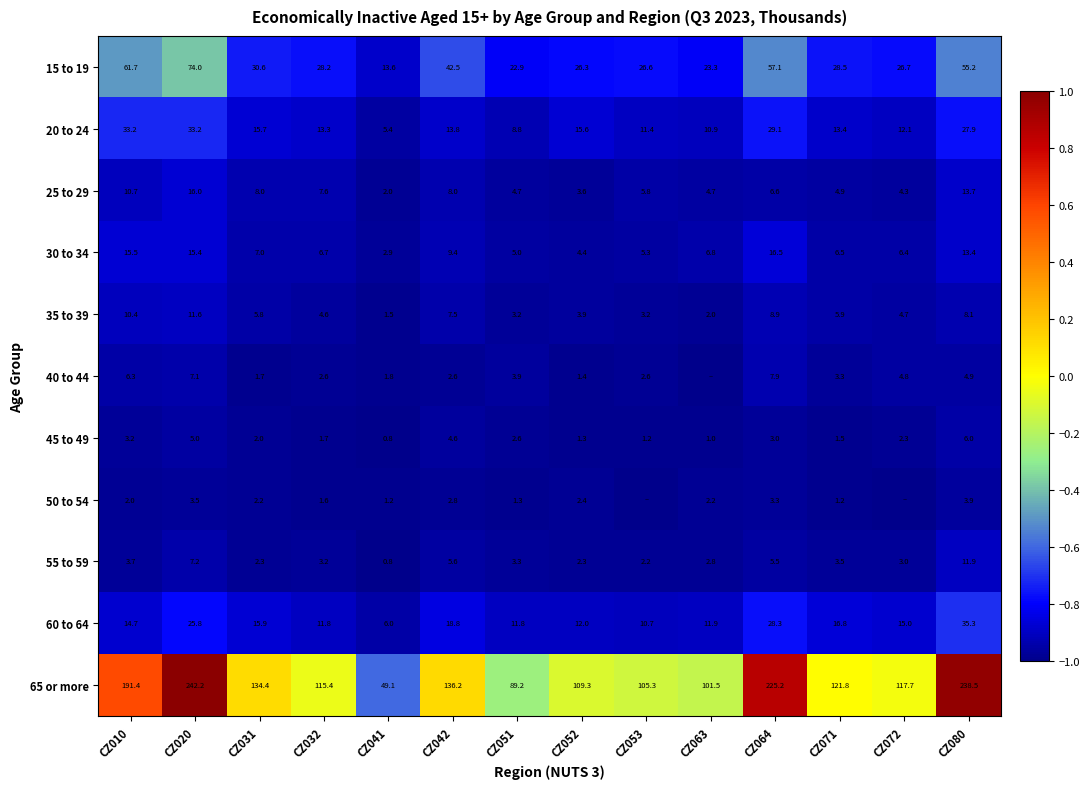

What is the highest value of the 30 to 34 series?

16.5